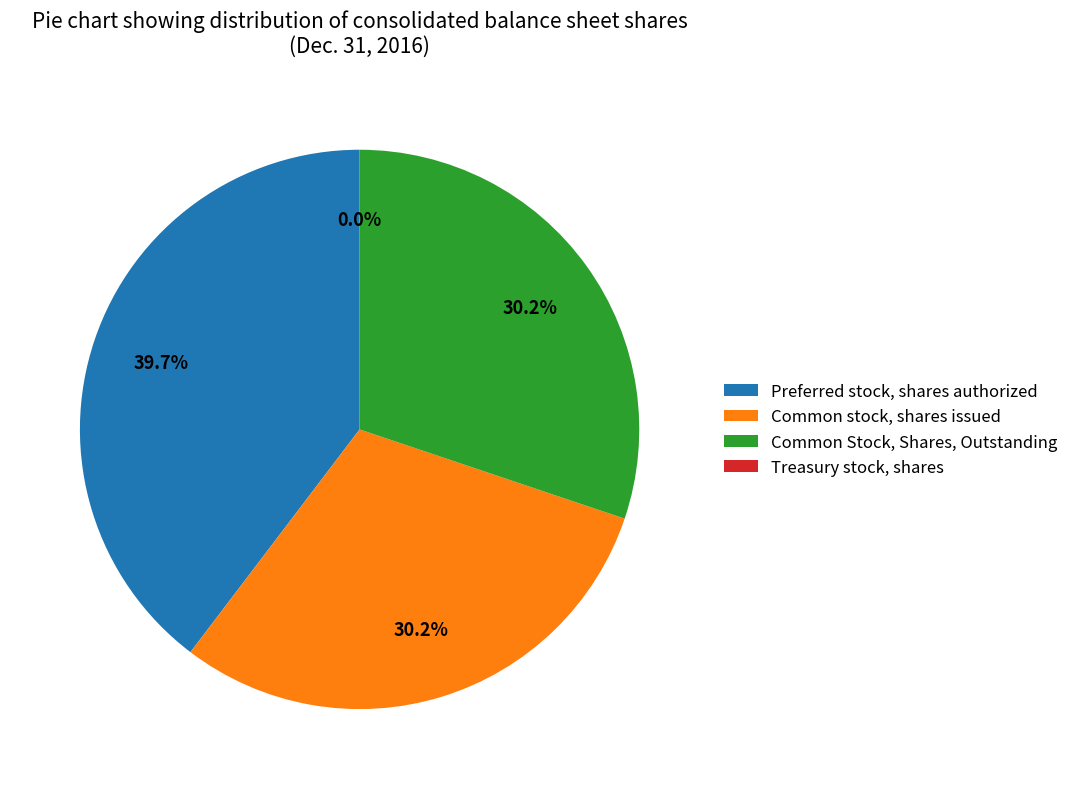

Between Treasury stock, shares and Common Stock, Shares, Outstanding, which is larger?

Common Stock, Shares, Outstanding